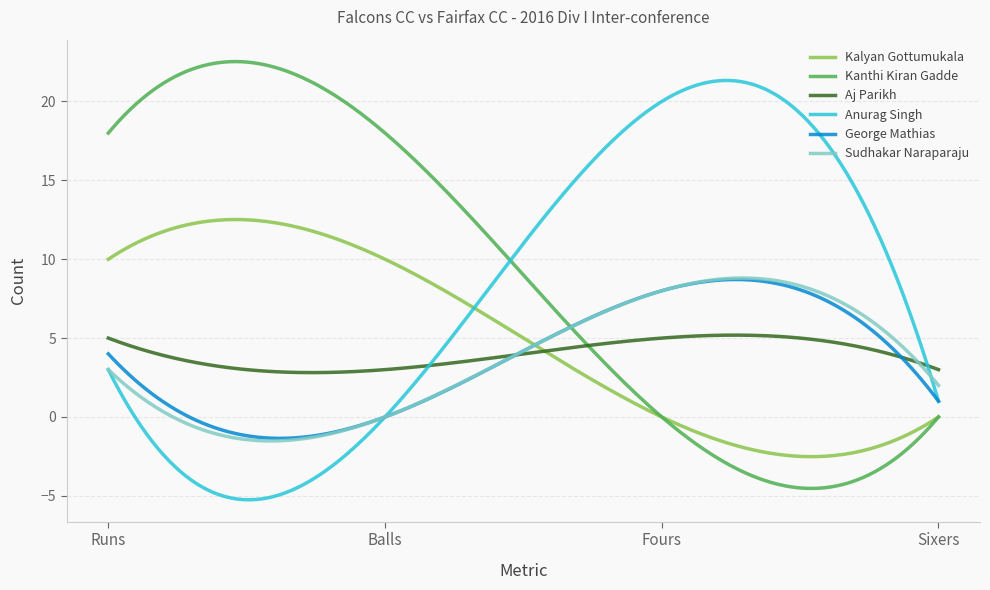

What is the greatest value displayed?

22.5